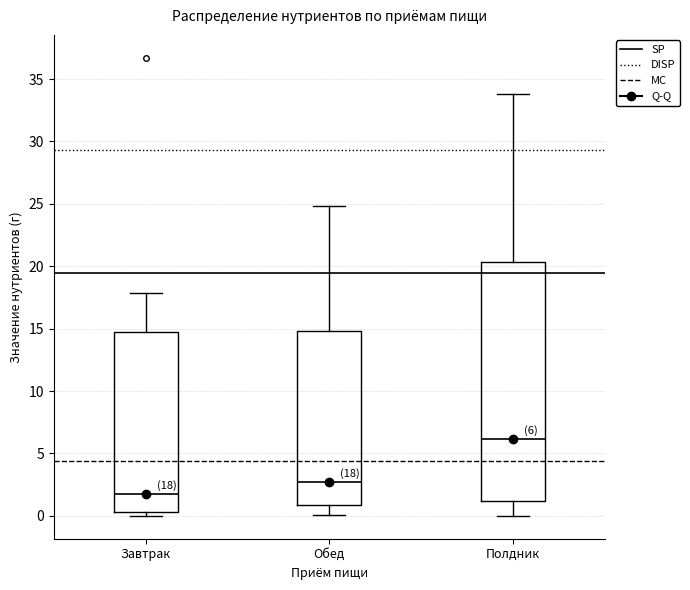

Which box is the tallest, from its lower edge to its upper edge?

Полдник